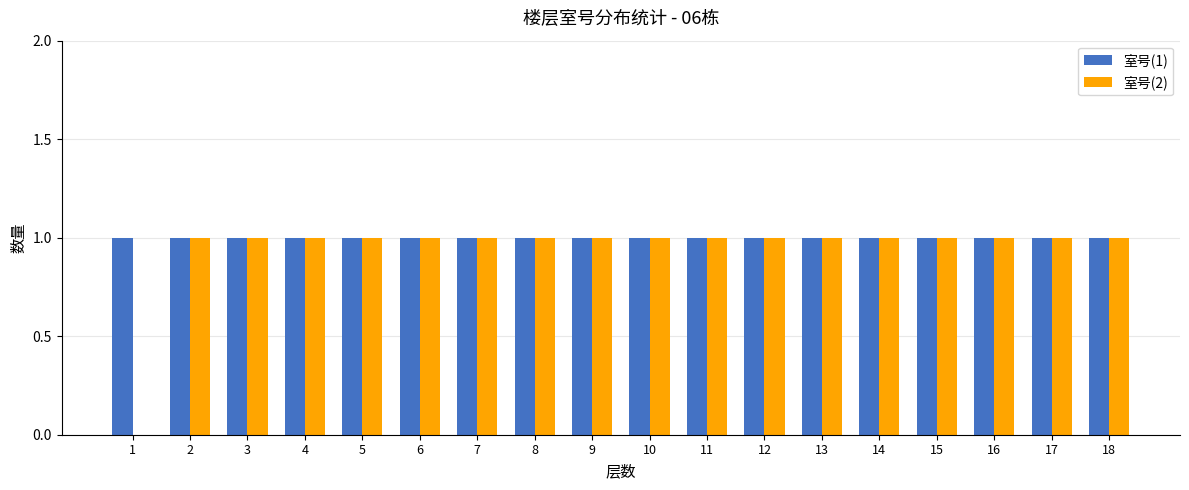

Which series has the largest total across all categories?

室号(1)